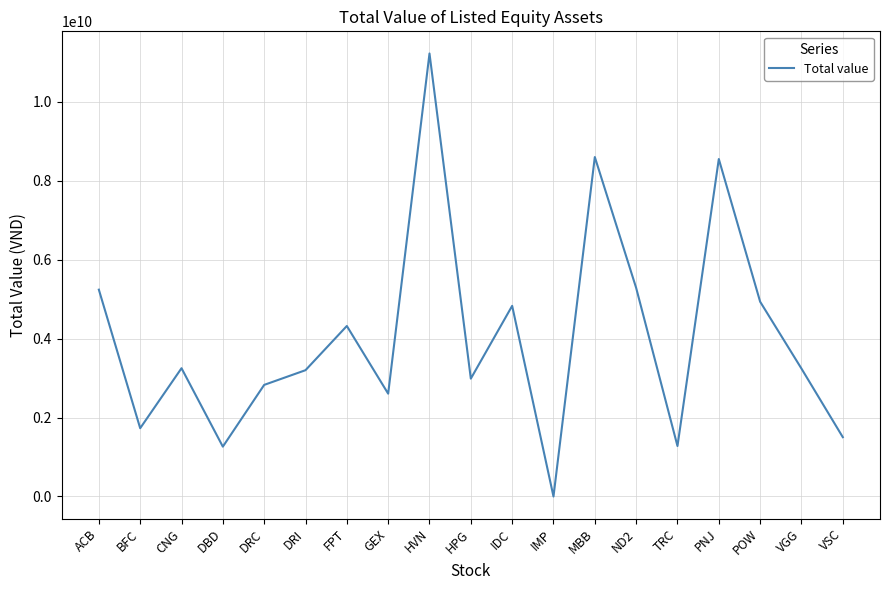

Between ACB and FPT, which is larger?

ACB